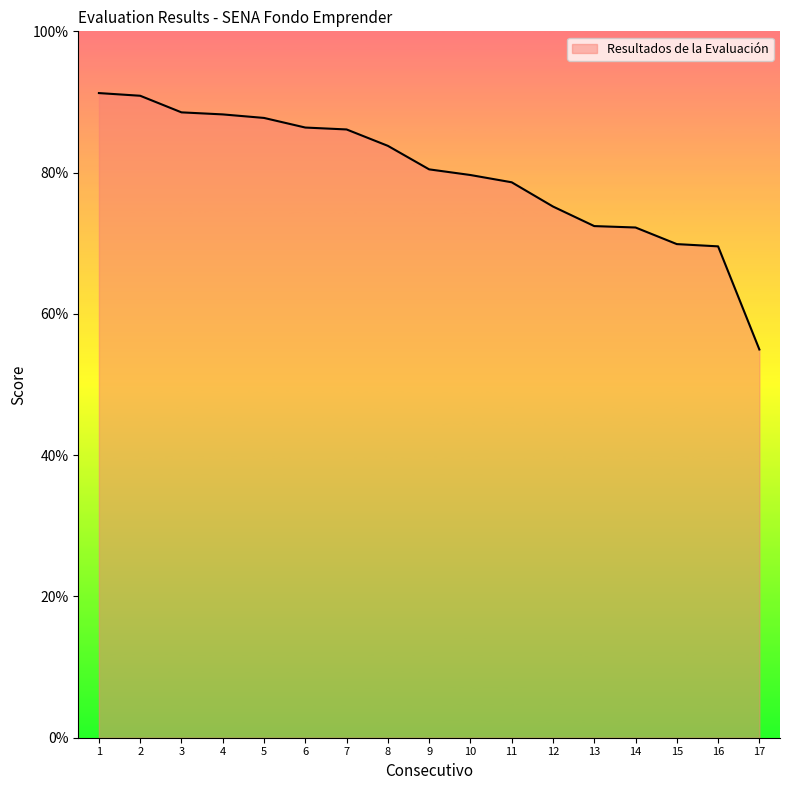

What is the difference between the maximum and minimum values?

36.3